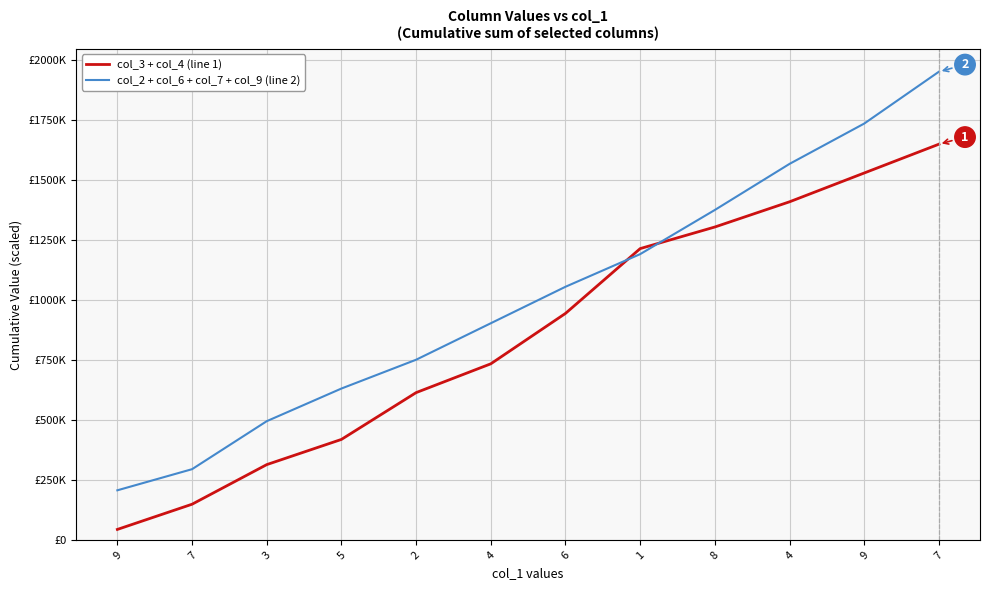

Does the chart display data point markers on the line(s)?

No